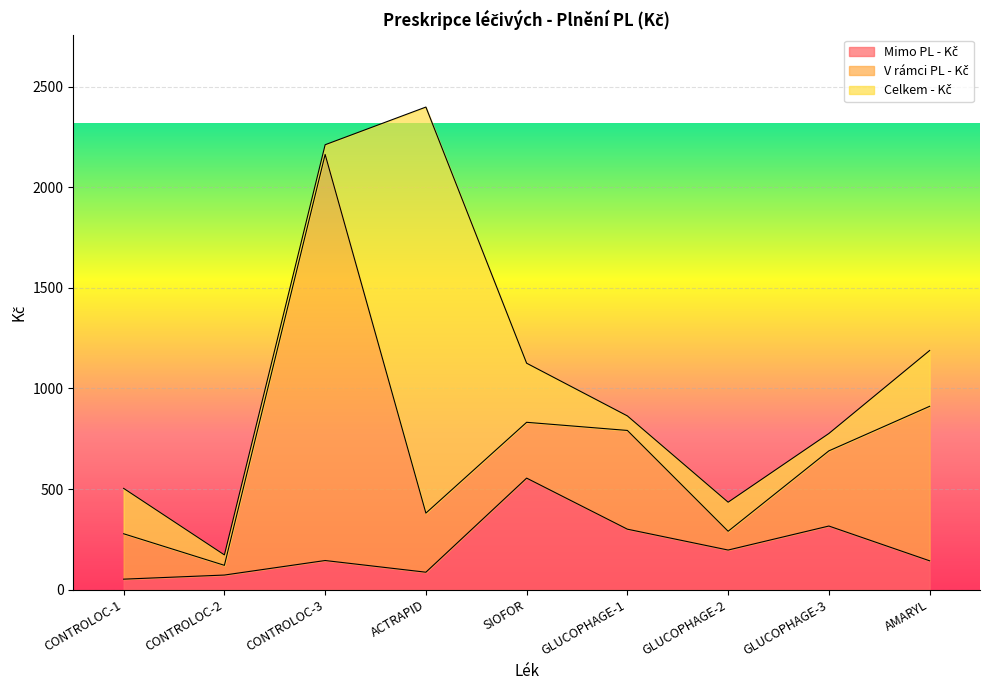

At how many categories does at least one series exceed 1848?

2